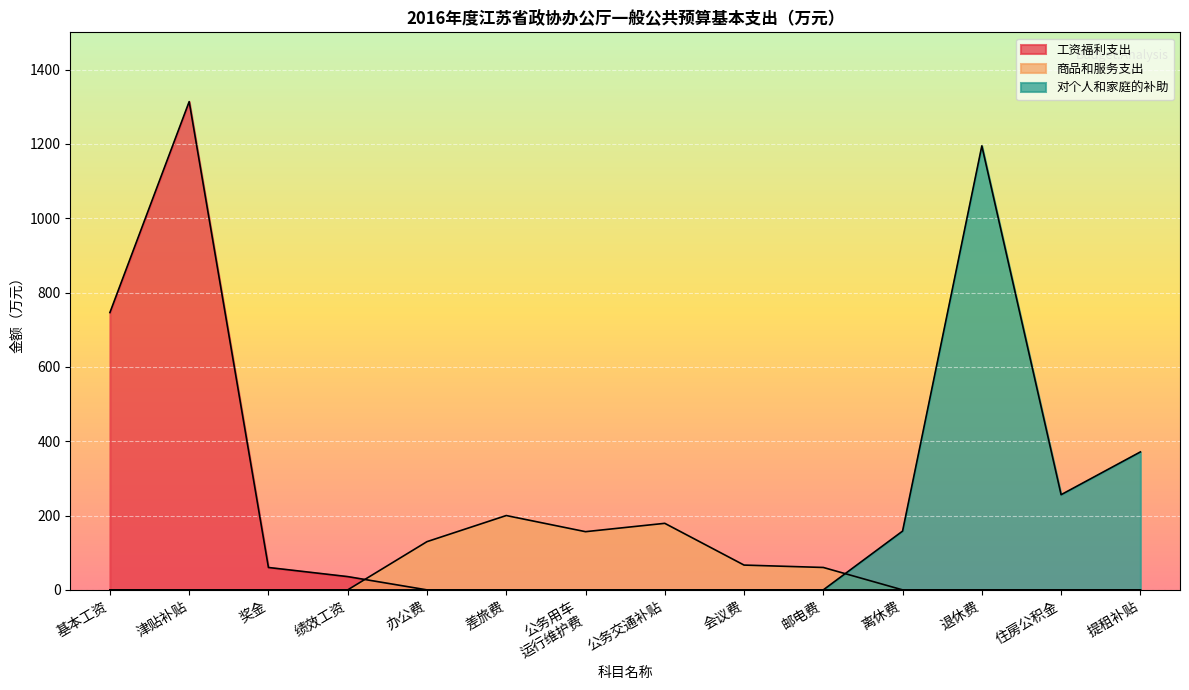

How many lines are shown in the chart?

3